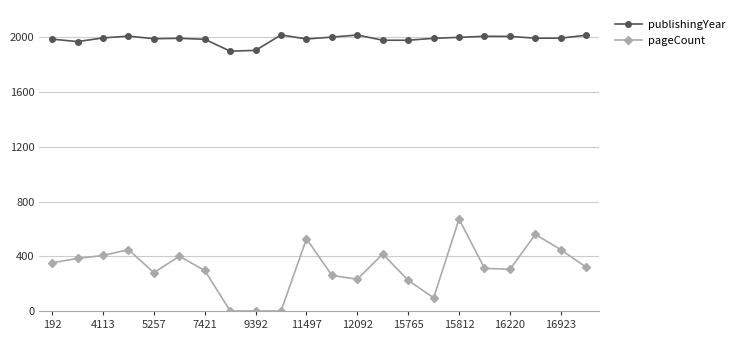

Rank the series by their average value, from highest to lowest.

publishingYear, pageCount